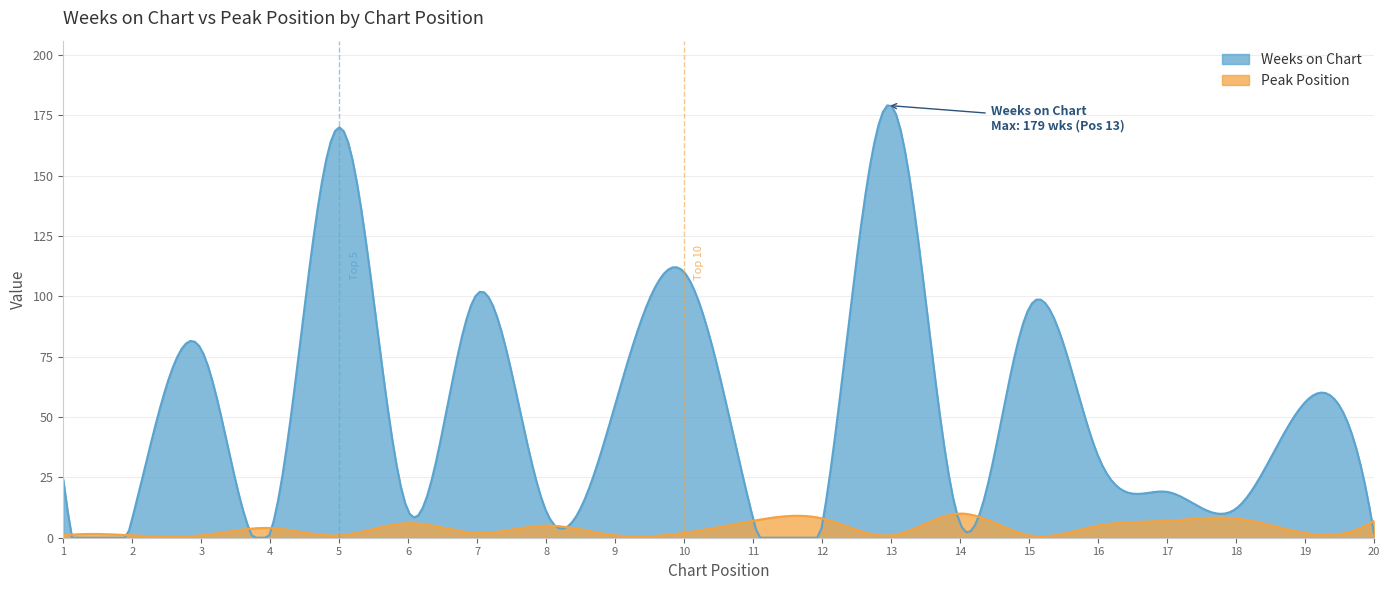

Which series ends up on top after the final intersection of Weeks on Chart and Peak Position?

Peak Position